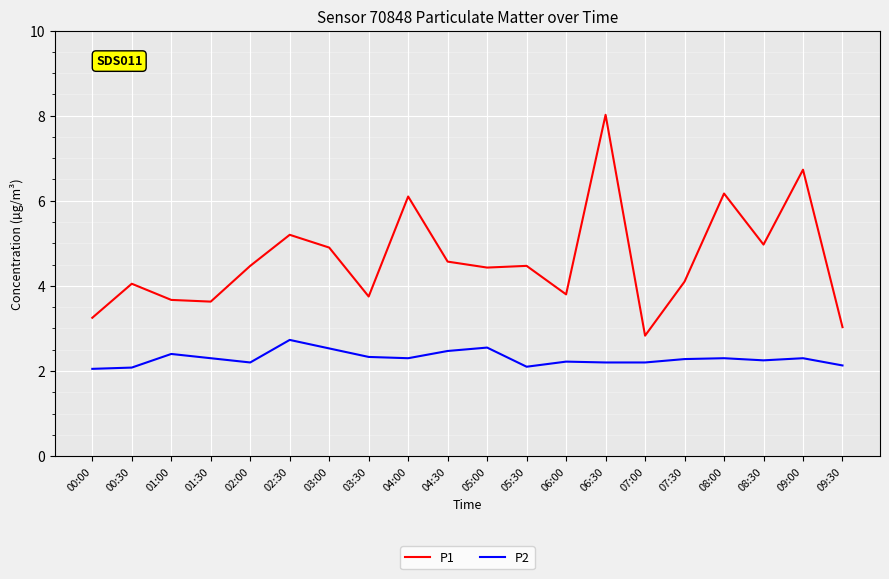

What is the average value of the P2 series?

2.3